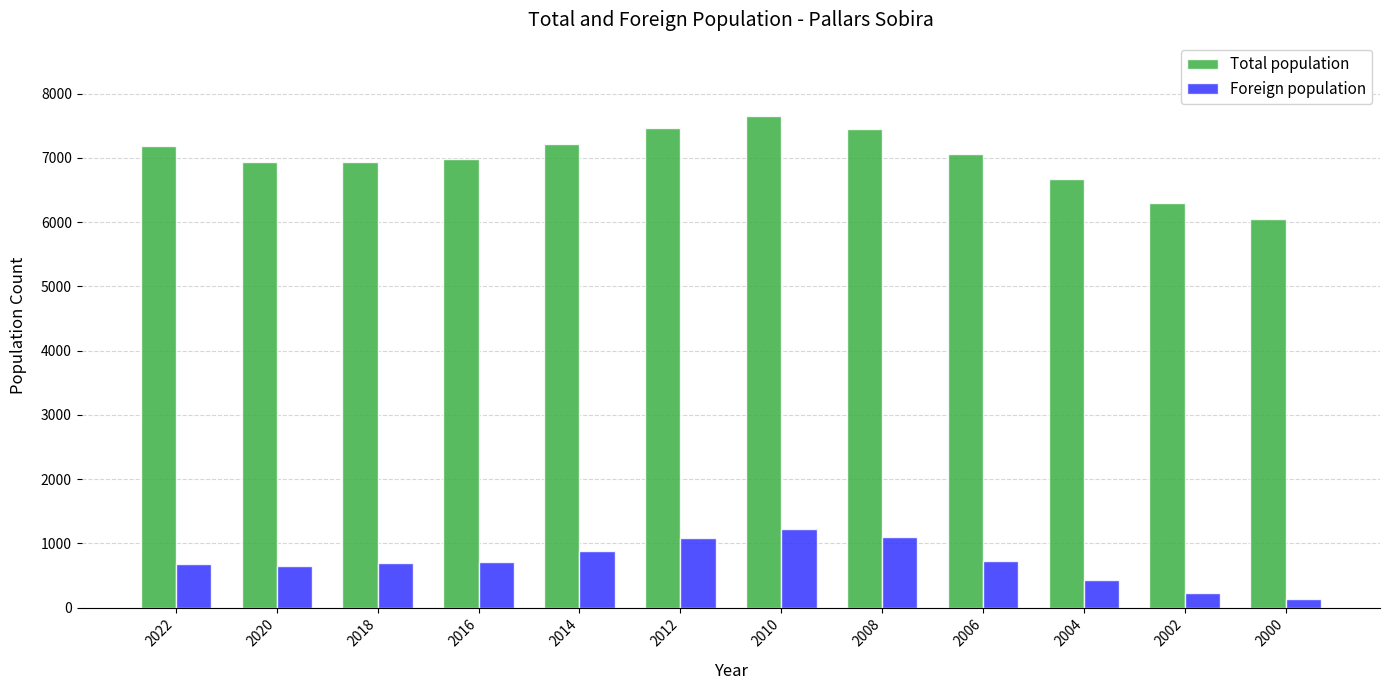

What is the sum of all Total population values?

83884